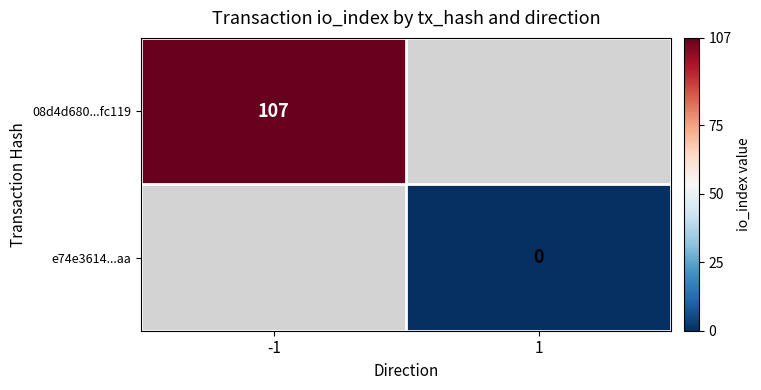

True or false: 08d4d680...fc119 has a value of 107 at -1.

True